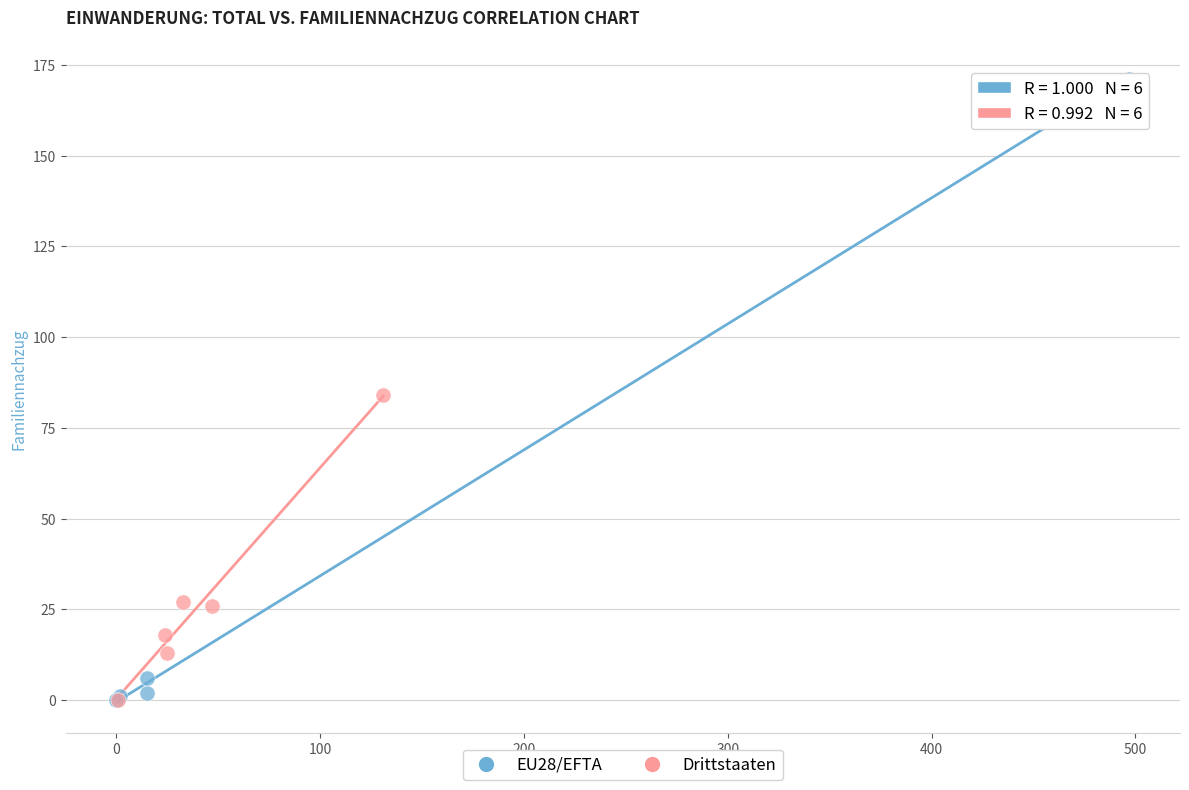

Which series has the widest spread of Y values?

EU28/EFTA